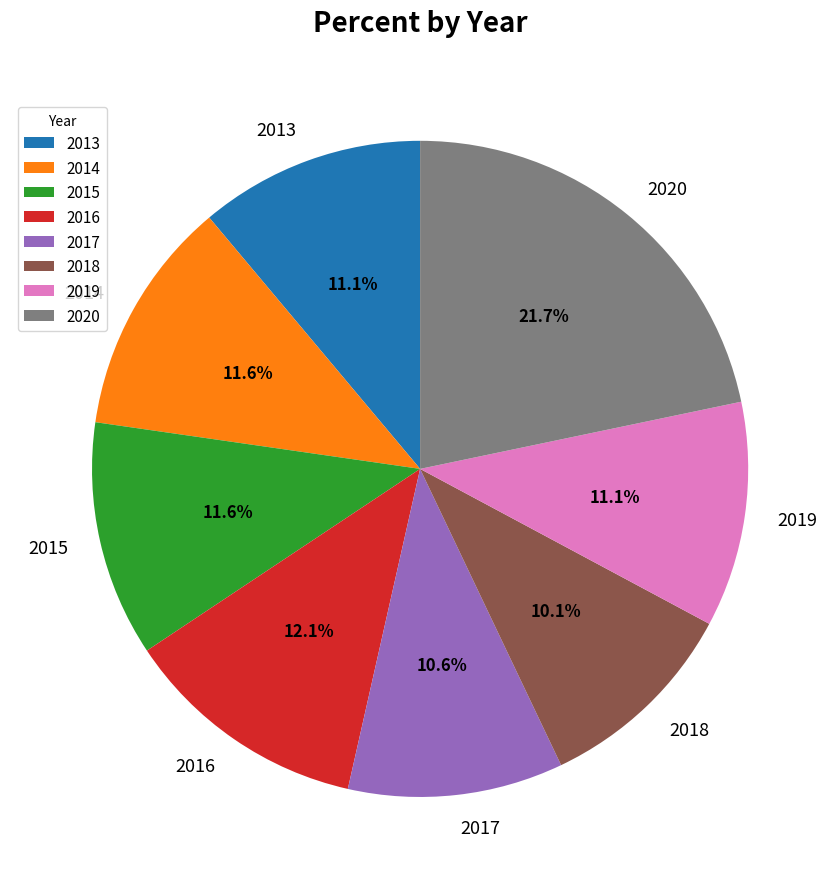

Count the number of slices in the pie.

8